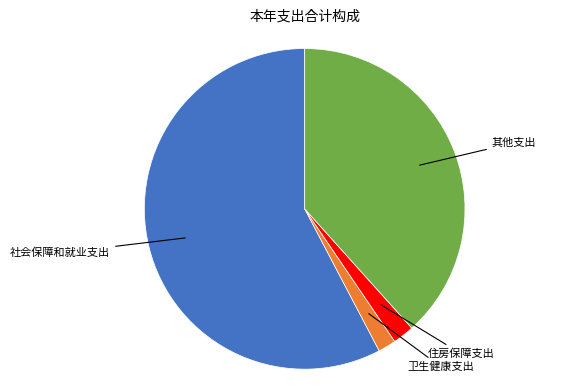

Does any single category account for the majority?

Yes